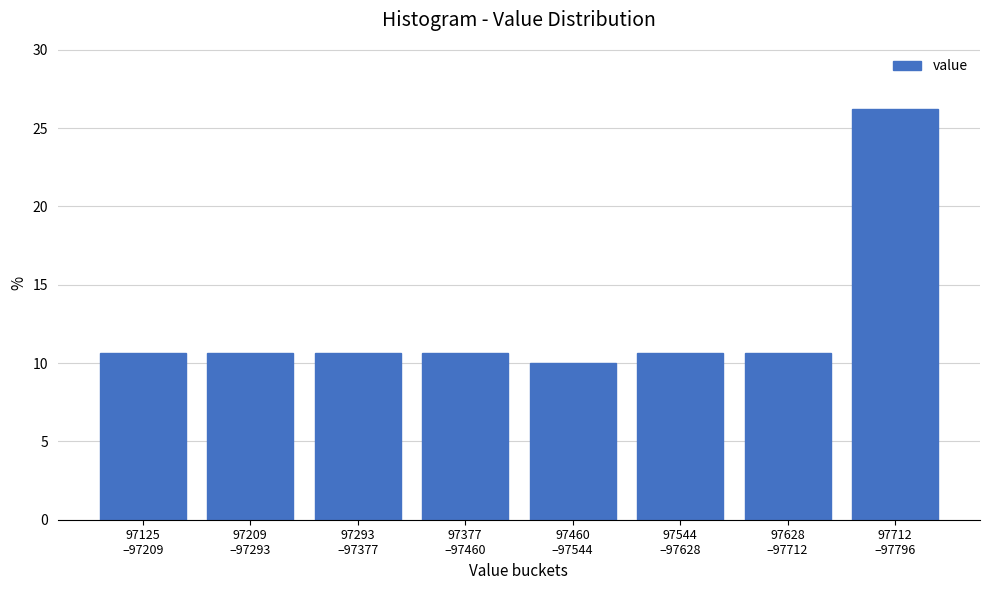

How many distinct data groups are displayed?

1